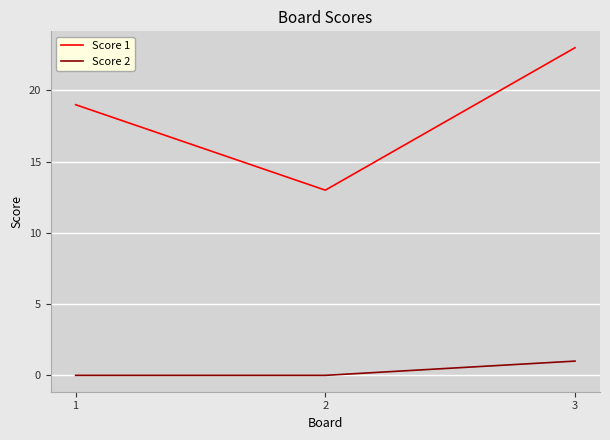

Rank the series by their average value, from highest to lowest.

Score 1, Score 2